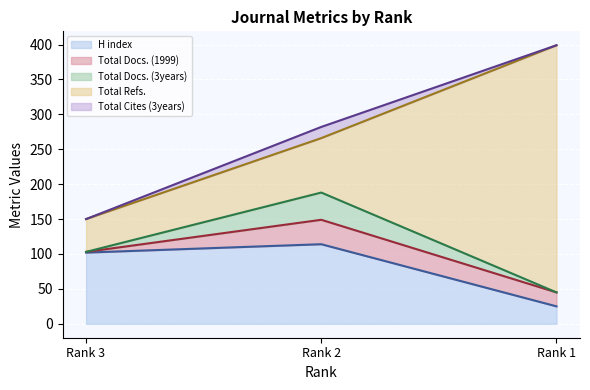

Does the chart display data point markers on the line(s)?

No